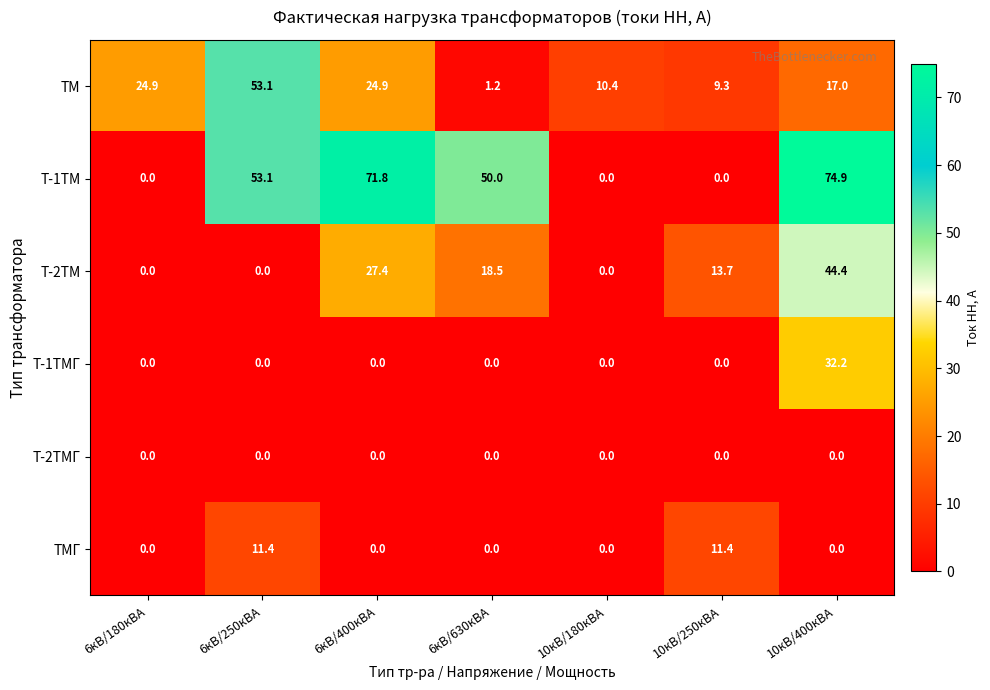

At which label does Т-1ТМГ reach its peak?

10кВ/400кВА